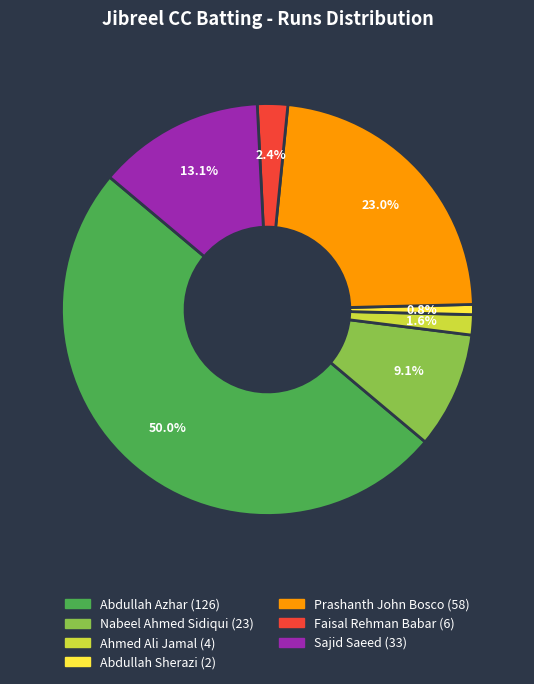

The Abdullah Sherazi slice represents 14% of the pie. True or false?

False